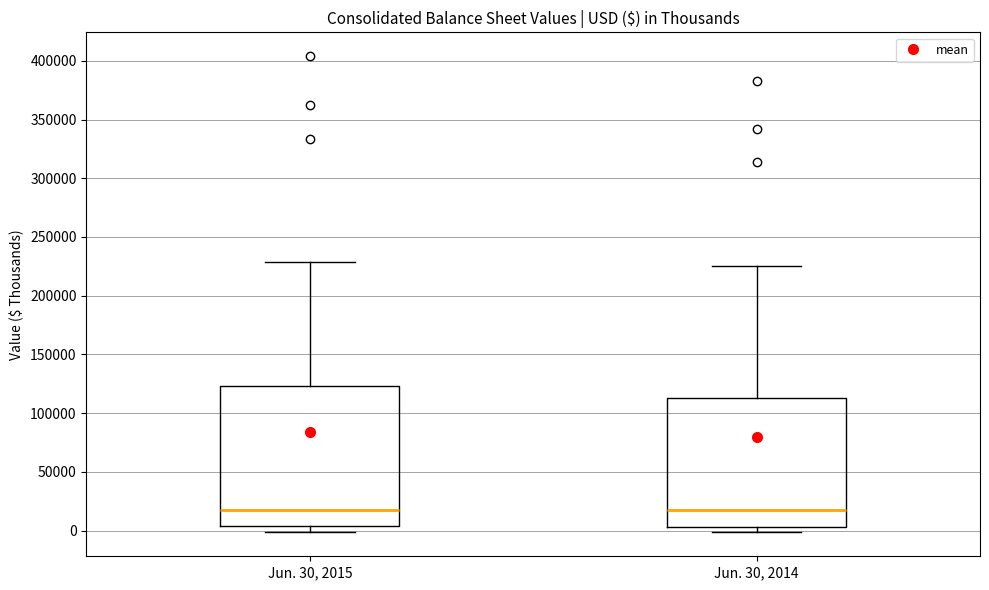

Reading left to right, read every box against the y-axis: the position of its median line, the range the box covers, and the ends of its whiskers. The values are not printed on the chart, so give them approximately, as read against the axis.

Jun. 30, 2015: median 15000, box 5000 to 125000, whiskers 0 to 230000
Jun. 30, 2014: median 15000, box 5000 to 115000, whiskers 0 to 225000